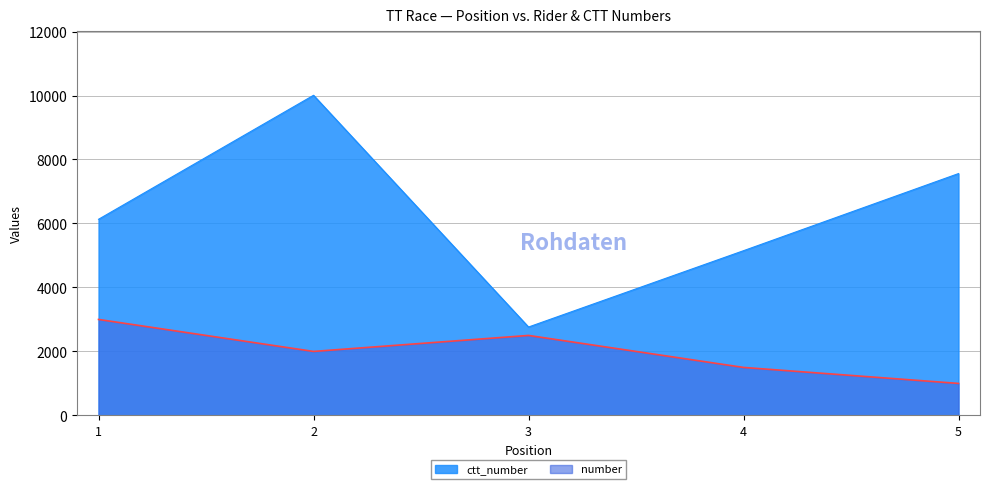

What is the difference between the number values at 5 and 4?

500